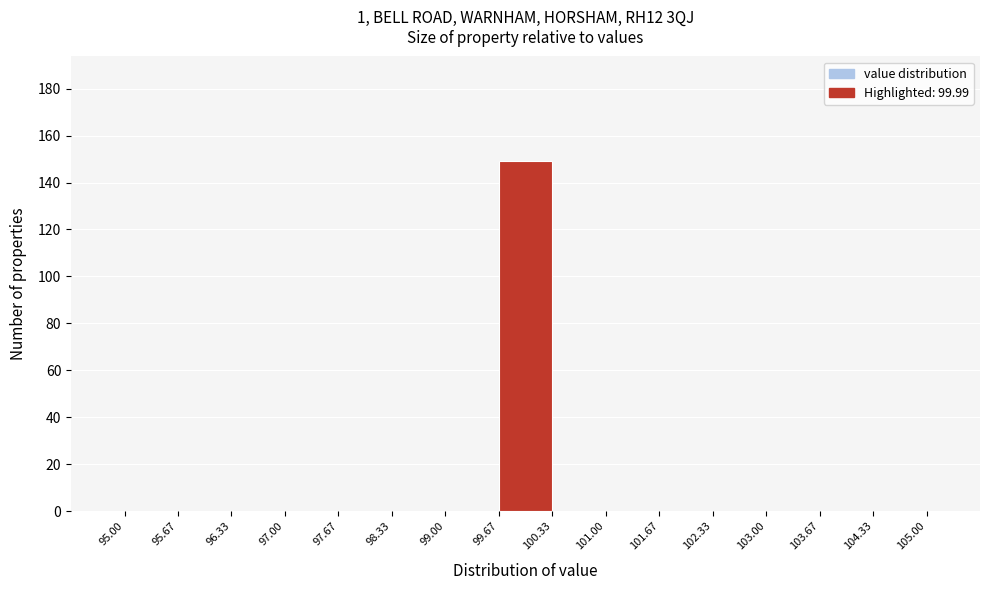

Over which range of the x-axis is the bar tallest?

99.67 to 100.33